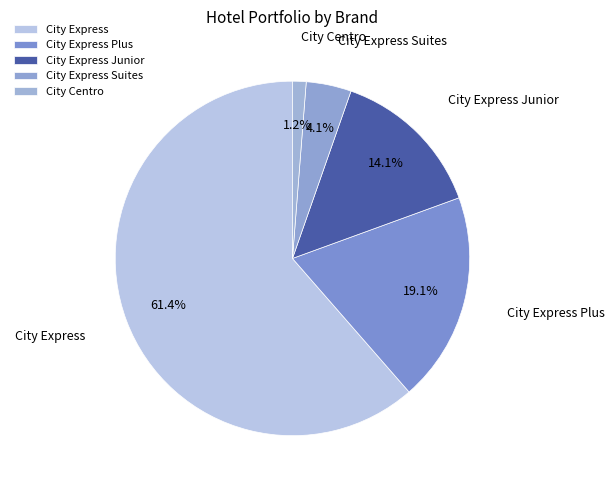

How many slices are in this pie chart?

5